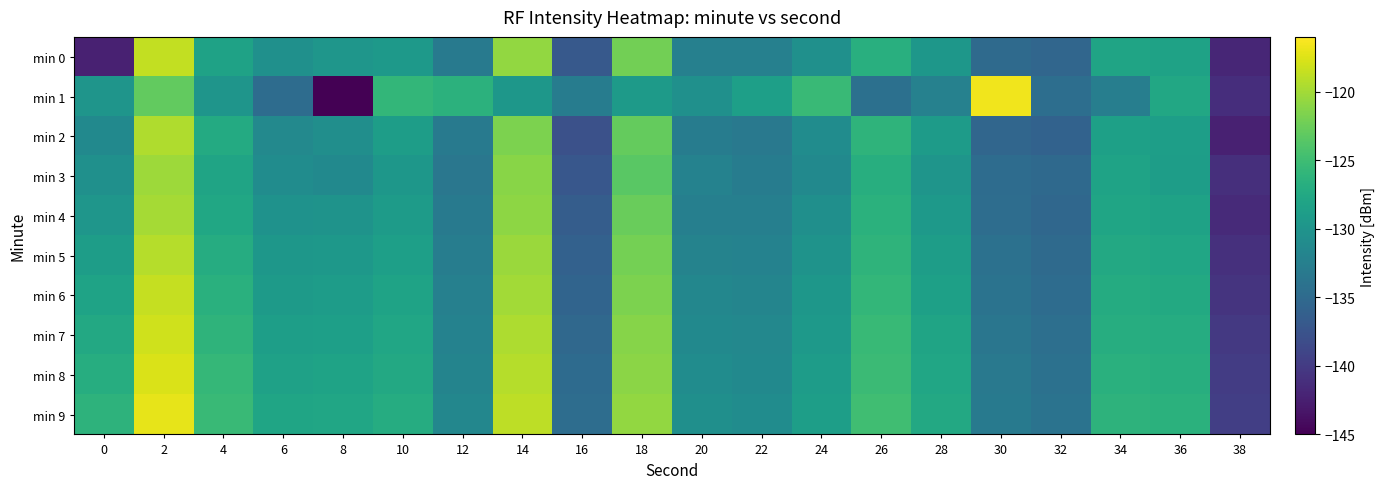

At which category is the sum across all series the highest?

2